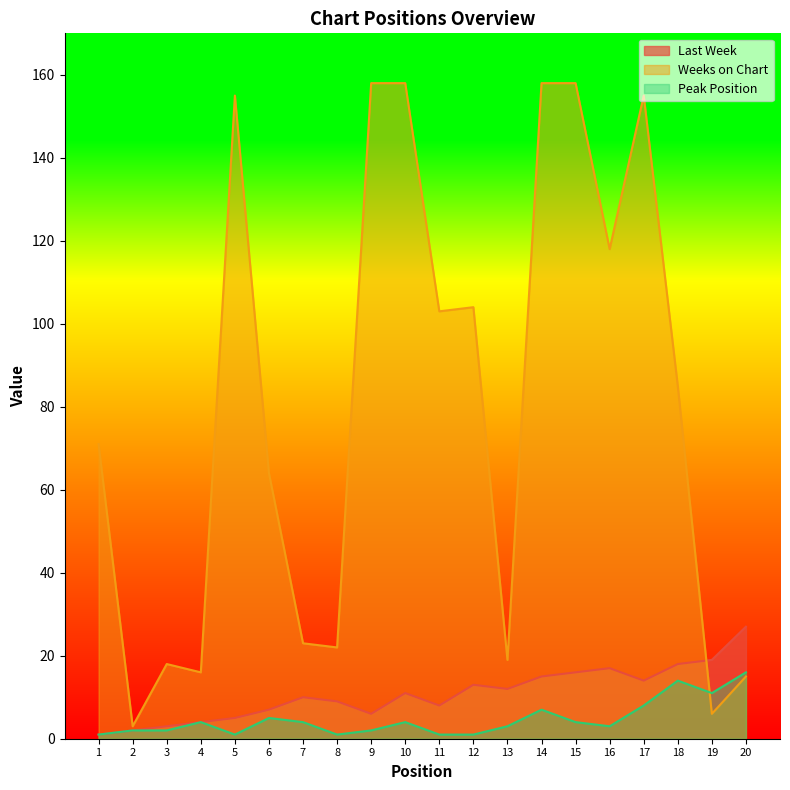

The value of Peak Position at 10 is 4. True or false?

True